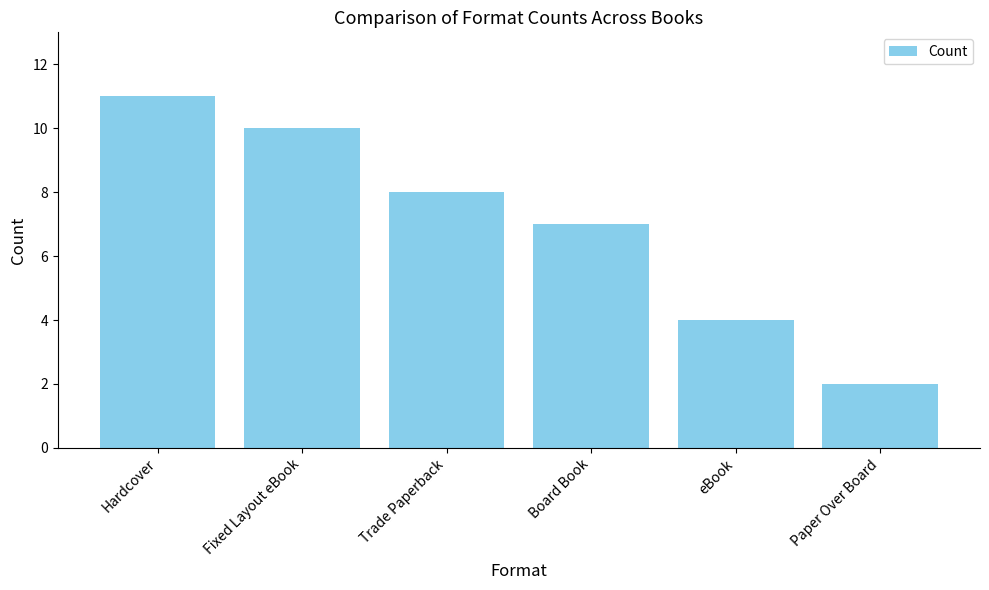

How many values are between 4 and 10?

4